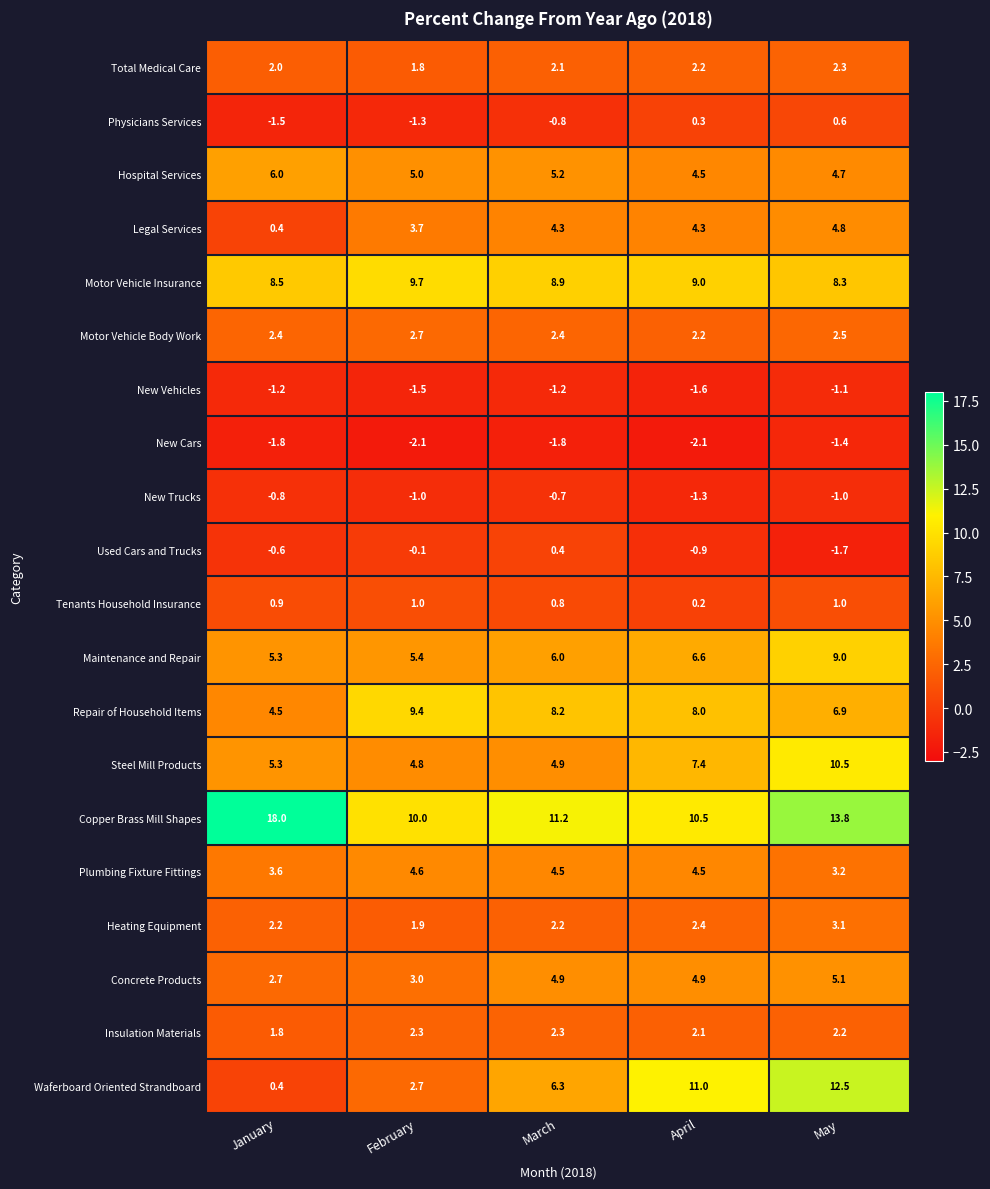

How many Total Medical Care values are between 2 and 3?

4